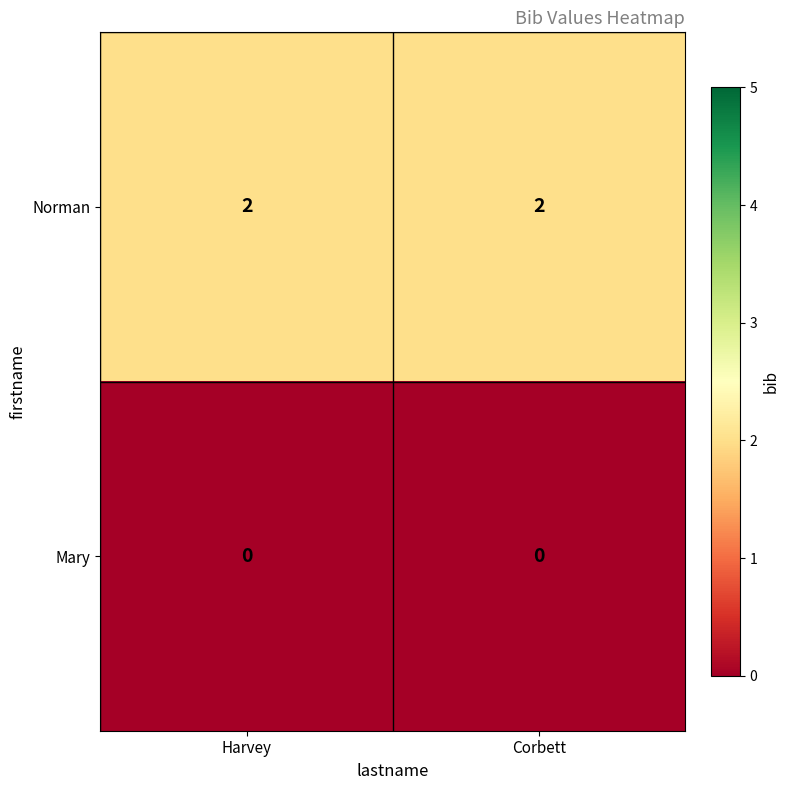

At Harvey, list the series in order from largest to smallest.

Norman, Mary